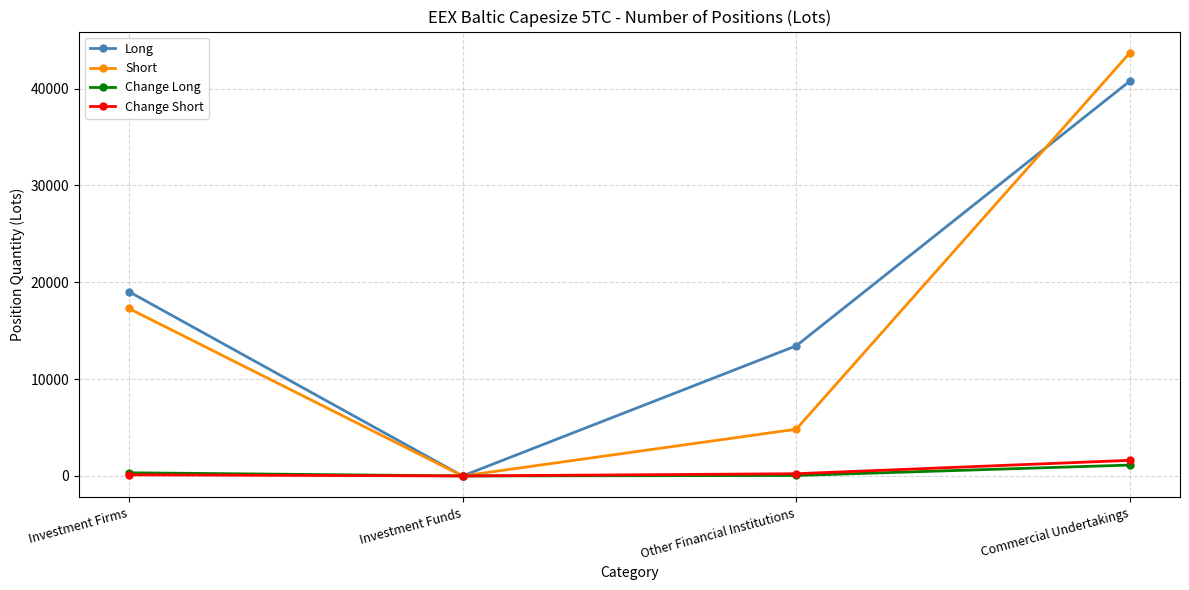

Which series changed the most between Investment Funds and Commercial Undertakings?

Short